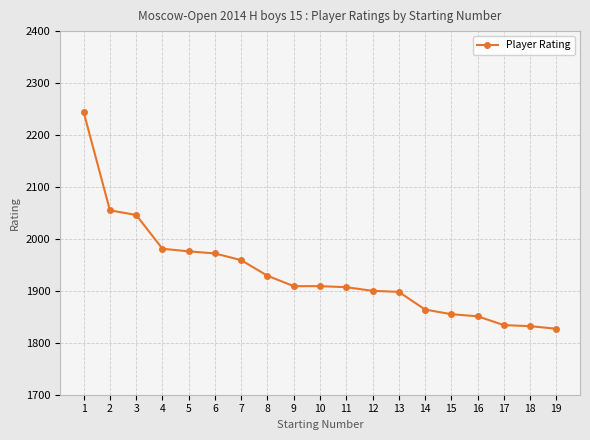

Which category has the highest value across all series?

1